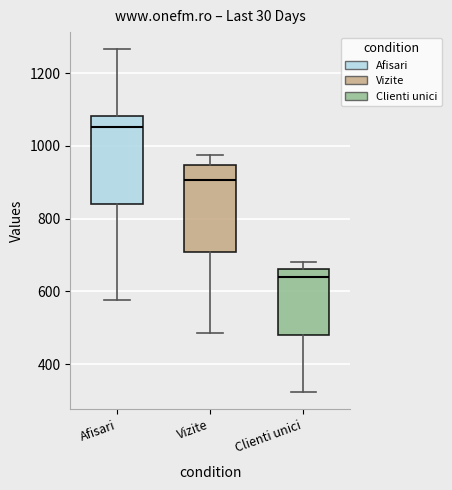

Reading left to right, transcribe this box plot: for each box, give where its median line is, the range the box spans, and where its two whiskers end, as read against the y-axis. The values are not printed on the chart, so give them approximately, as read against the axis.

Afisari: median 1060, box 840 to 1080, whiskers 580 to 1260
Vizite: median 900, box 700 to 940, whiskers 480 to 980
Clienti unici: median 640, box 480 to 660, whiskers 320 to 680